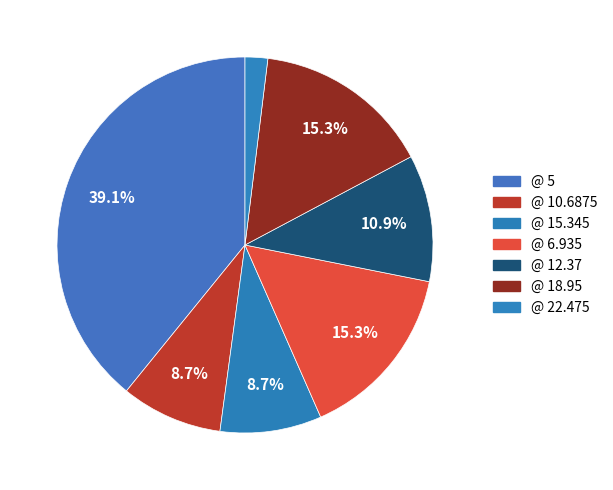

To the nearest percent, what is the difference between the largest and smallest slice percentages?

37%